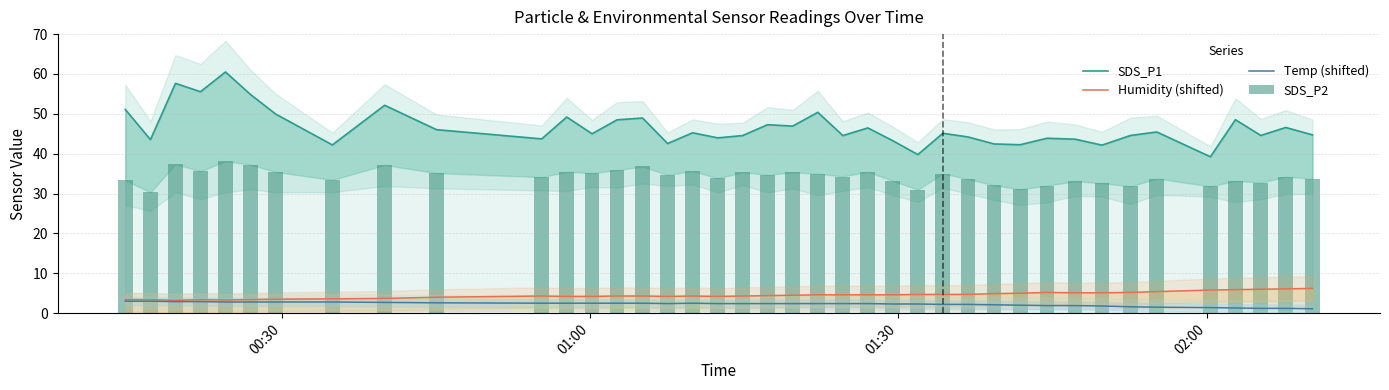

What are all the series names shown in the legend?

SDS_P1, Humidity (shifted), Temp (shifted), SDS_P2